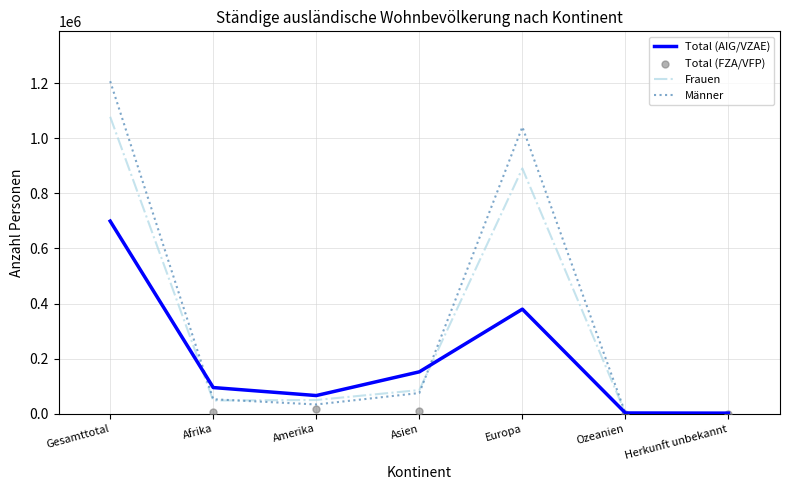

Which series has the largest total across all categories?

Total (FZA/VFP)